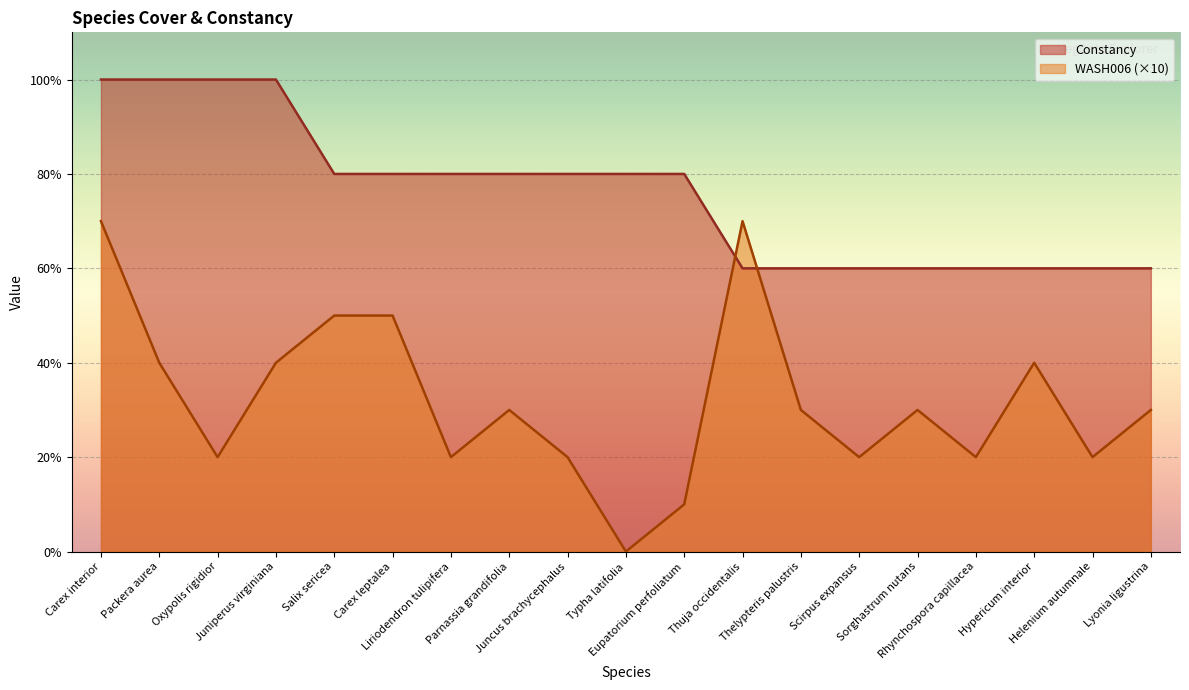

What position from the right is Oxypolis rigidior?

17